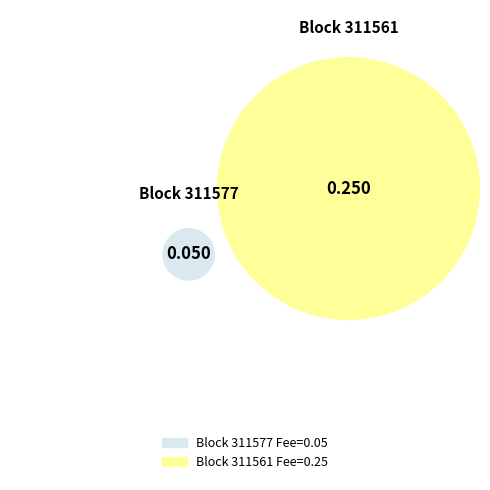

What is the smallest slice in the pie chart?

311577